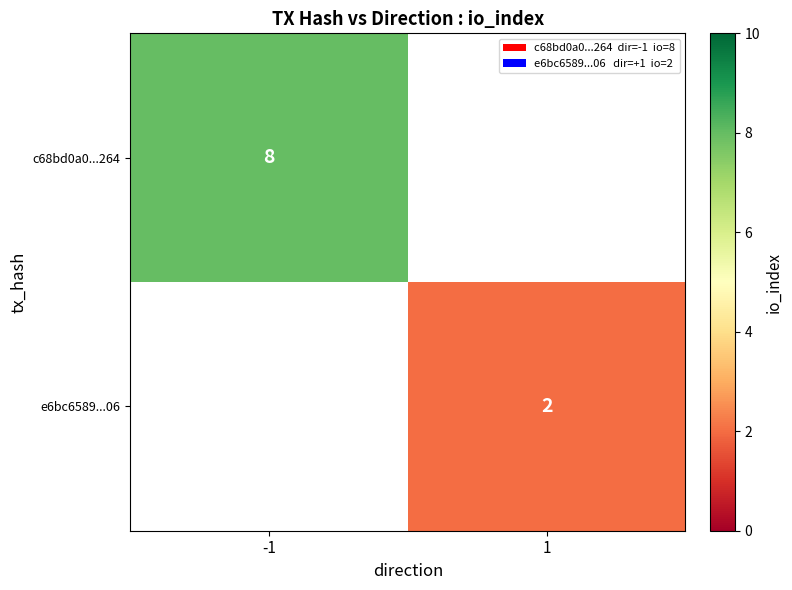

Is it true that e6bc6589...06 equals 2 at 1?

True